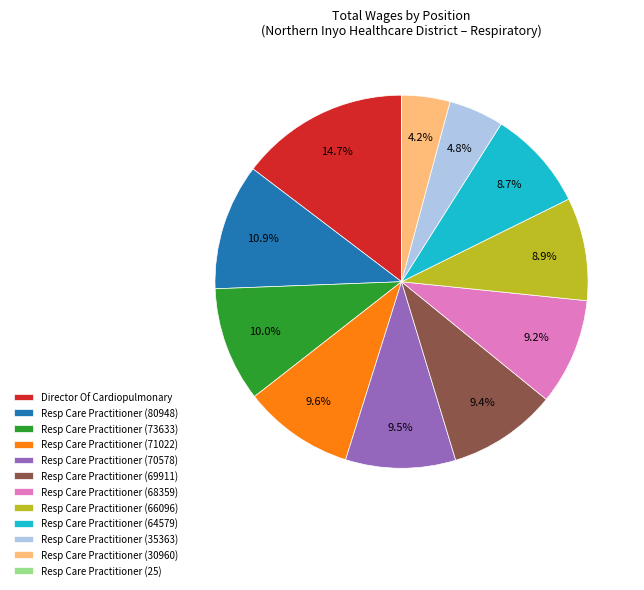

What is the ratio of the value at Resp Care Practitioner (66096) to the value at Resp Care Practitioner (73633)?

0.9